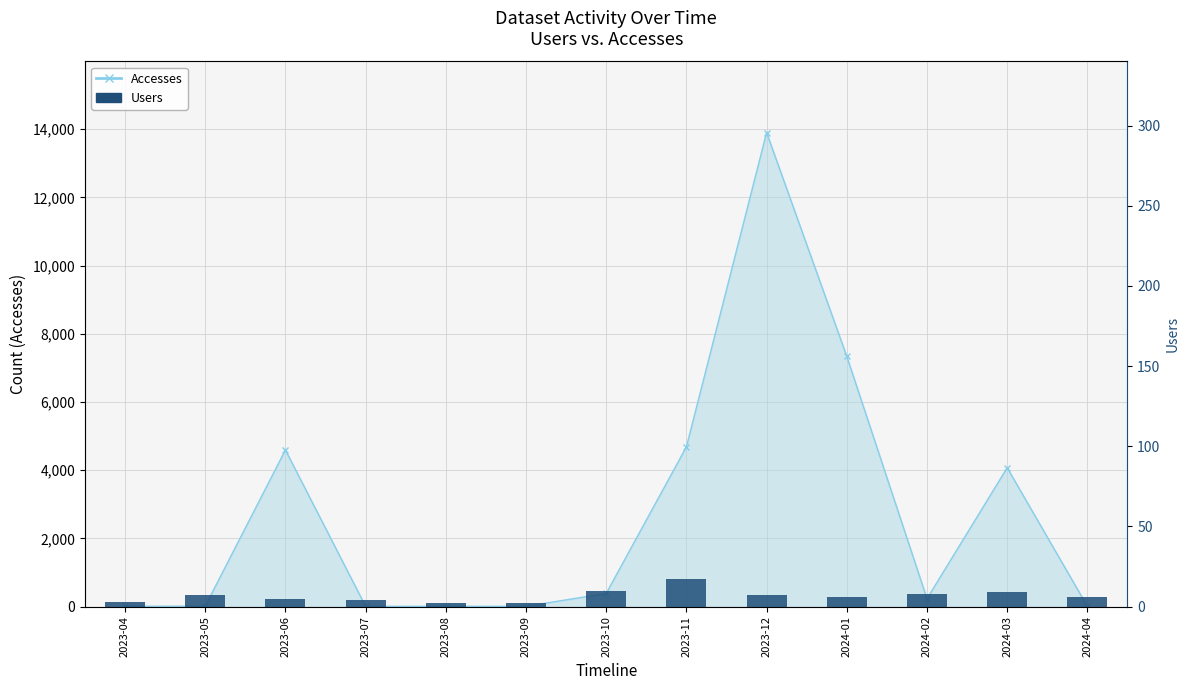

Rank the categories by value from highest to lowest.

2023-11, 2023-10, 2024-03, 2024-02, 2023-05, 2023-12, 2024-01, 2024-04, 2023-06, 2023-07, 2023-04, 2023-08, 2023-09